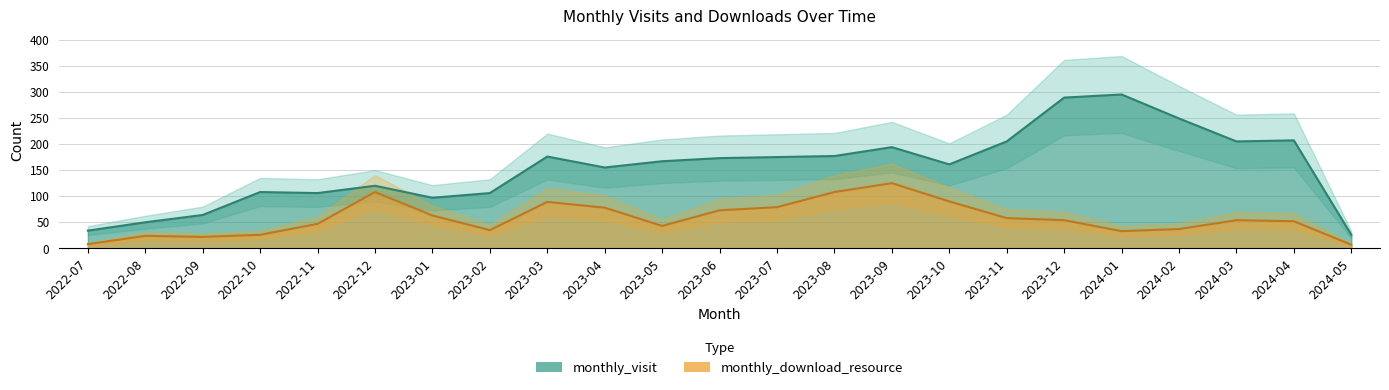

True or false: monthly_download_resource has more than 1 points higher than both neighbors.

True